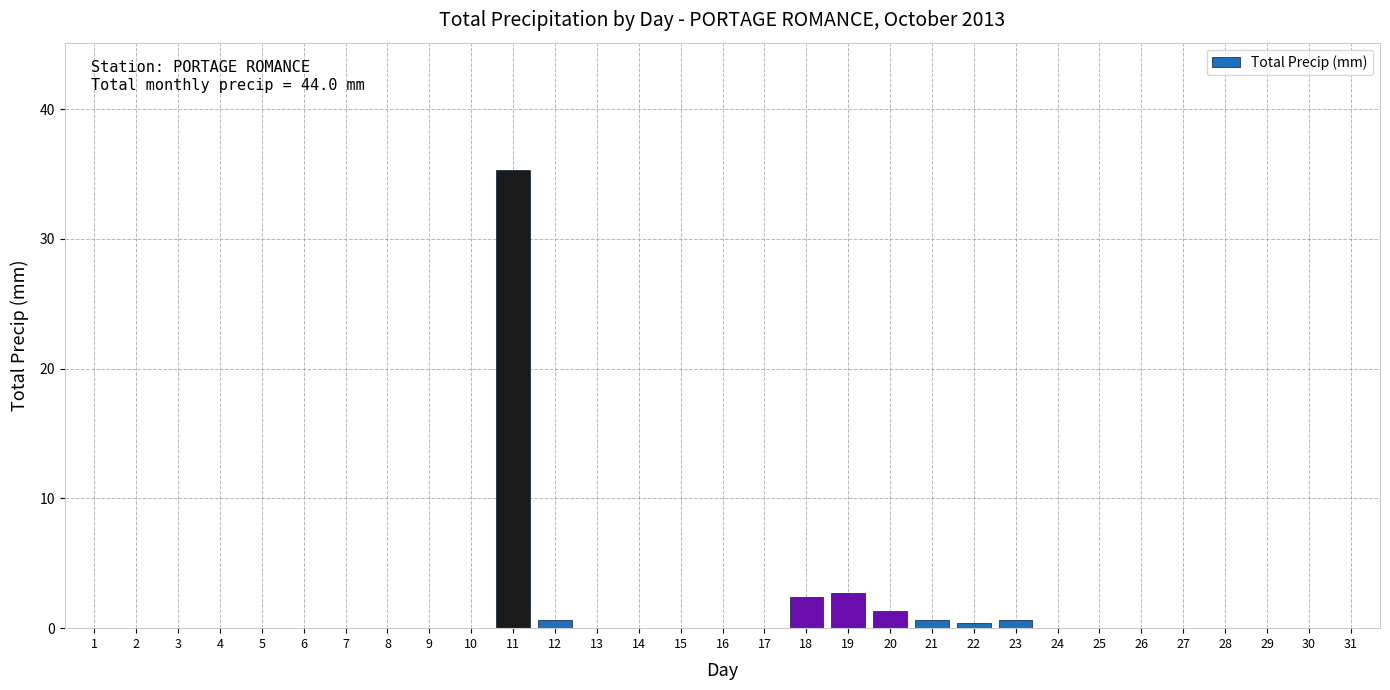

What is the sum of all values?

43.9